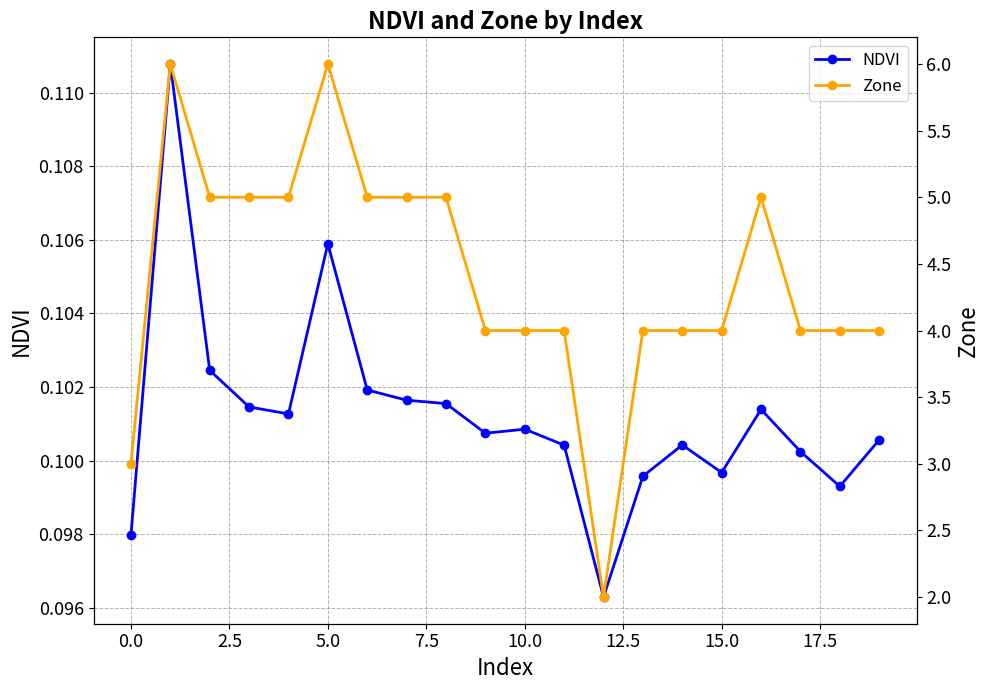

What is the sum of all NDVI values?

2.0